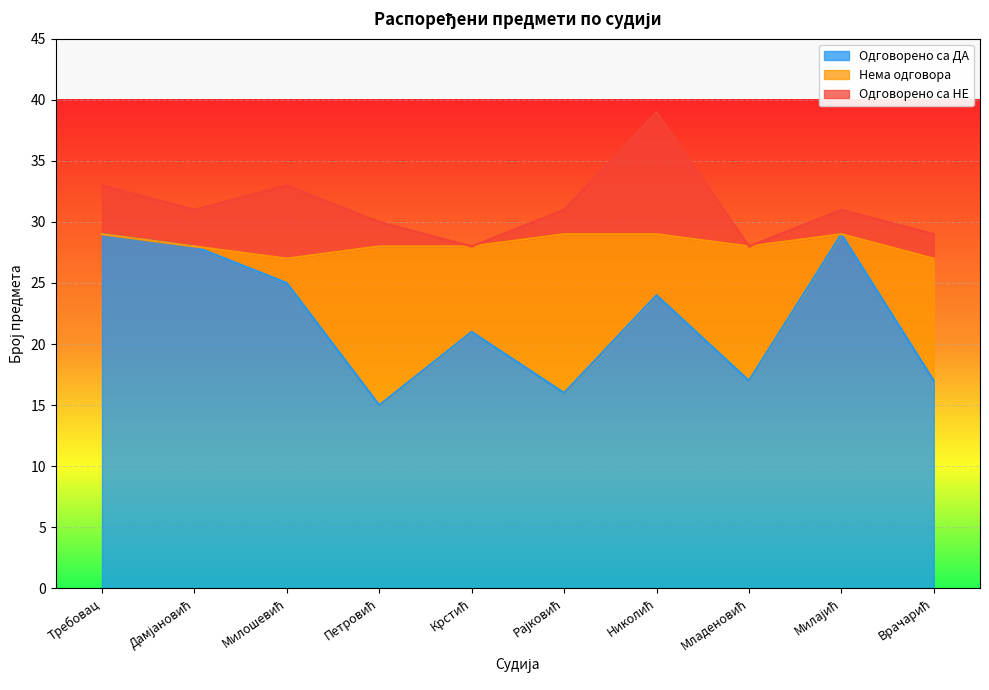

Count the number of categories in the chart.

10